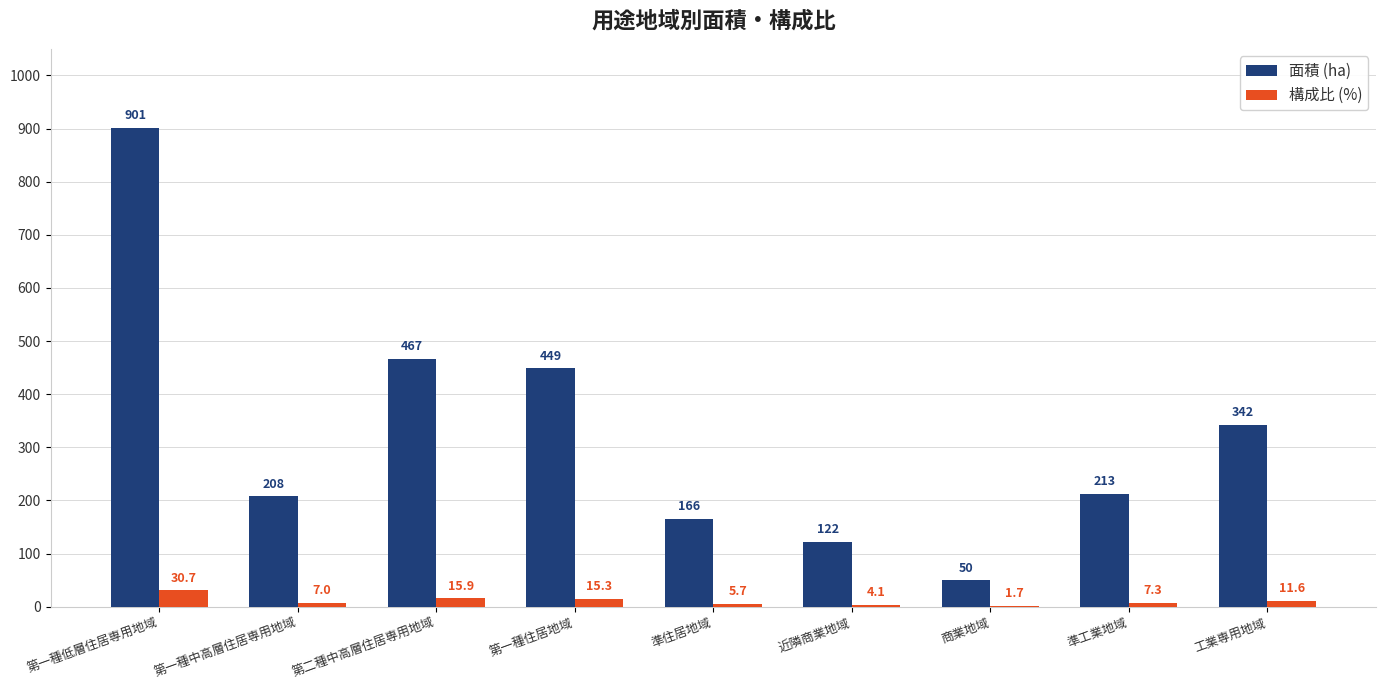

What is the difference between the 面積 (ha) values at 第二種中高層住居専用地域 and 第一種住居地域?

18.0